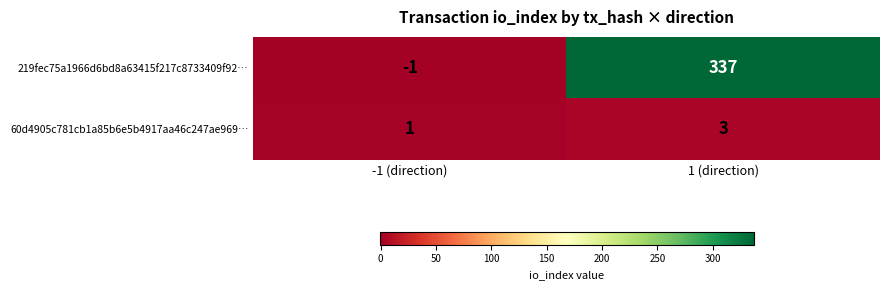

List the series in order of their overall mean, lowest first.

60d4905c781cb1a85b6e5b4917aa46c247ae969…, 219fec75a1966d6bd8a63415f217c8733409f92…